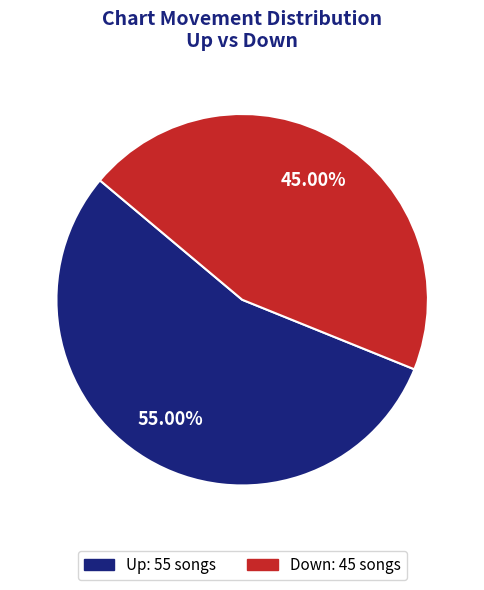

Does any single category account for the majority?

Yes